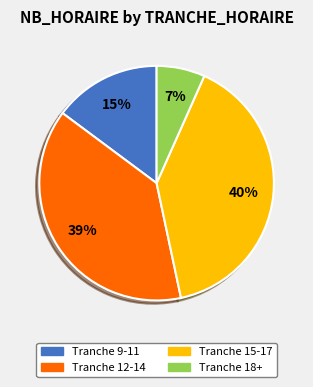

True or false: Tranche 18 accounts for 15% of the total.

False